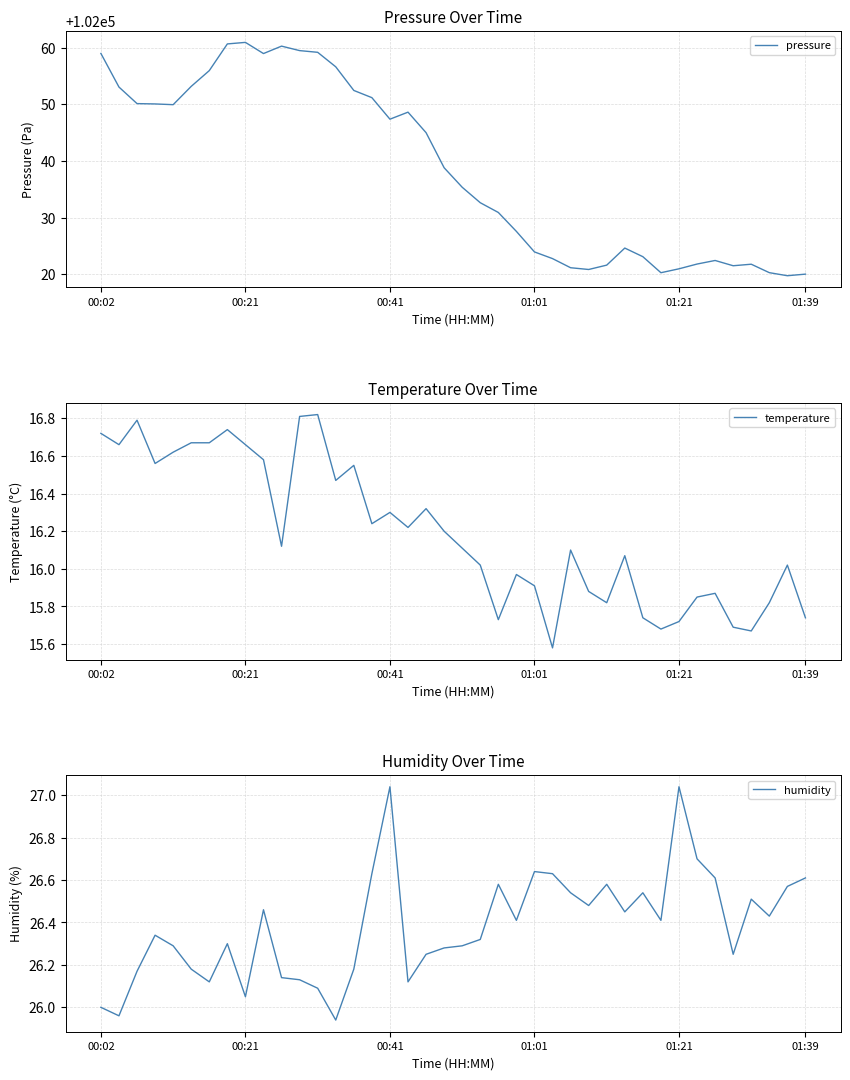

What is the average value of the humidity series?

26.4